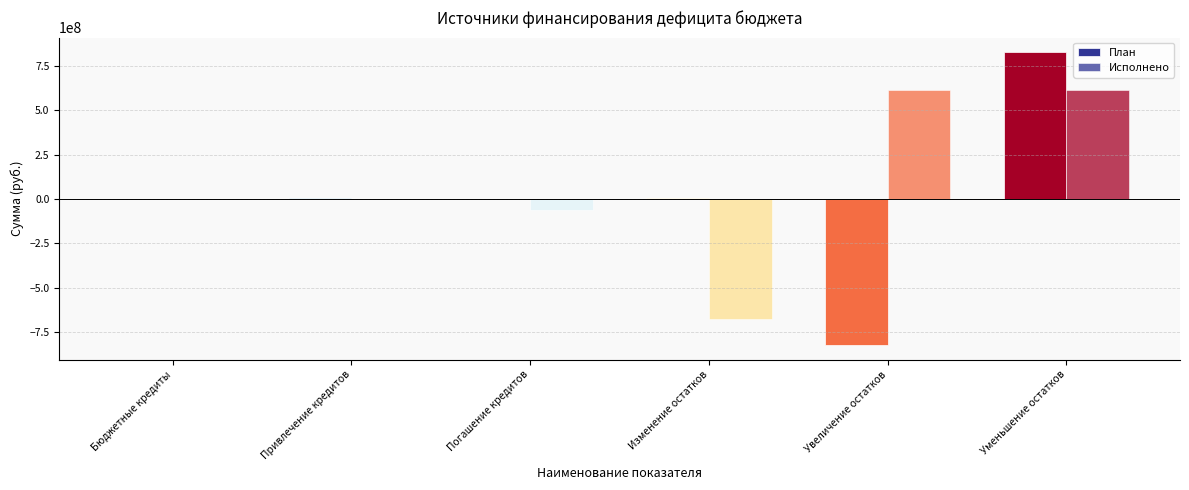

Where is План nearest to the value 1521477?

Бюджетные кредиты